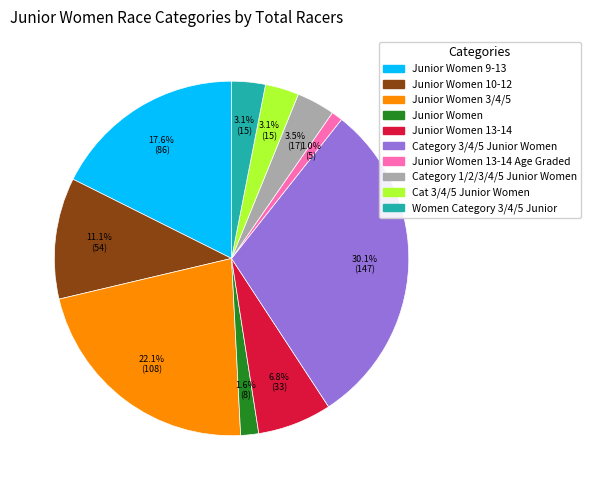

Count the number of slices in the pie.

10